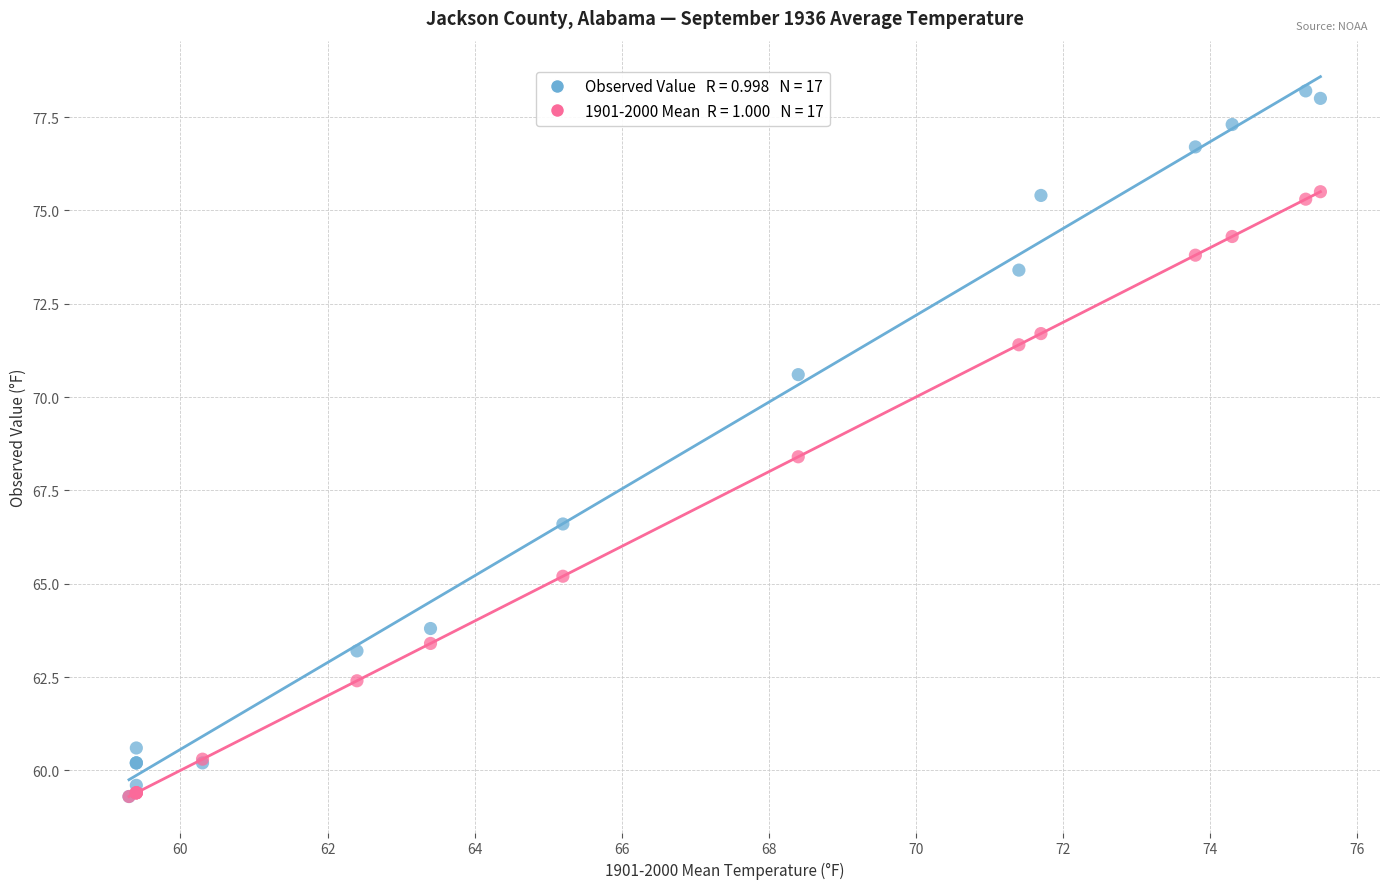

Across all series, what Y value is closest to 68?

68.4